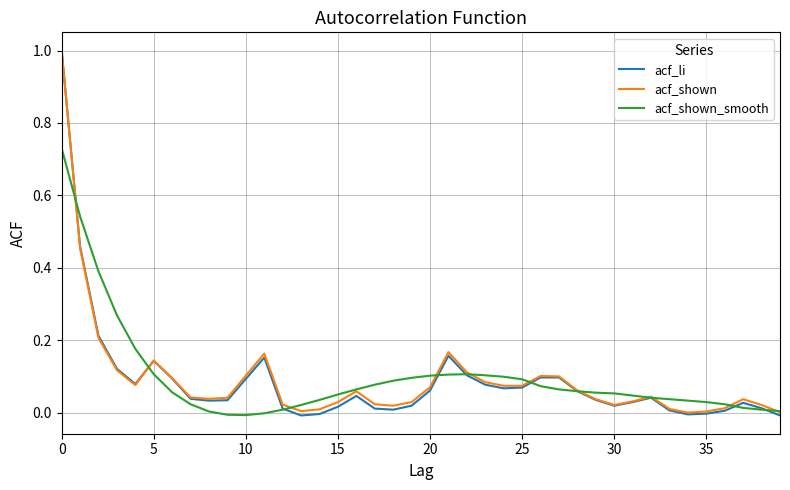

What is the maximum value for acf_shown?

1.0